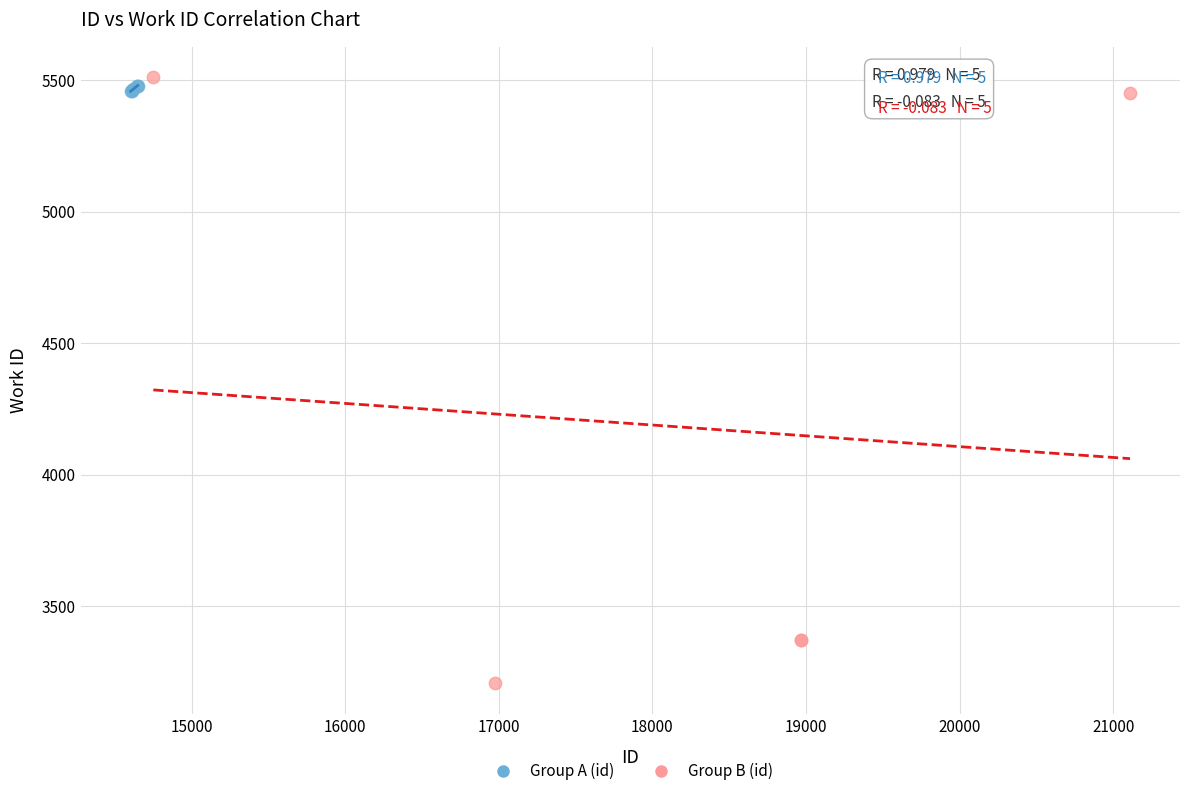

Which series contains the lowest Y value?

Group B (id)